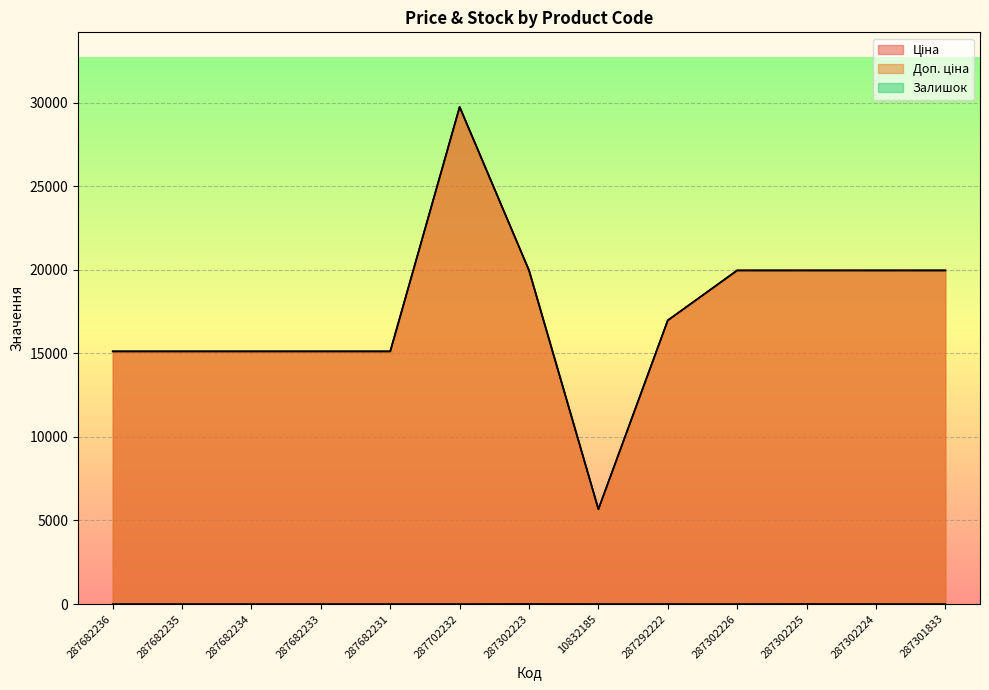

What is the total value across all series at 287682234?

30240.0